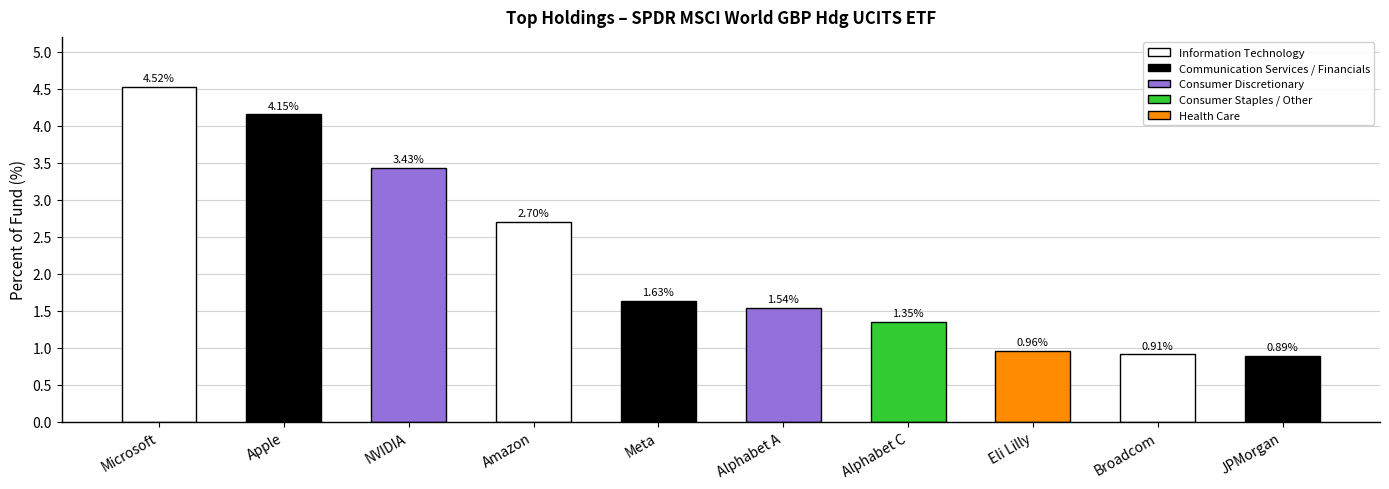

What is the label of the 8th bar from the left?

Eli Lilly